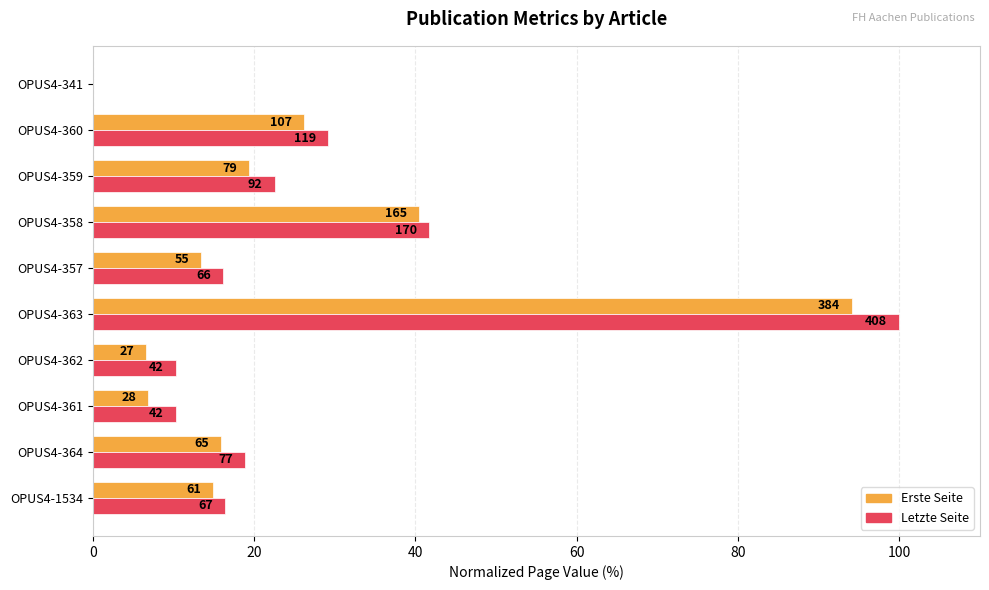

What are all the series names shown in the legend?

Erste Seite, Letzte Seite